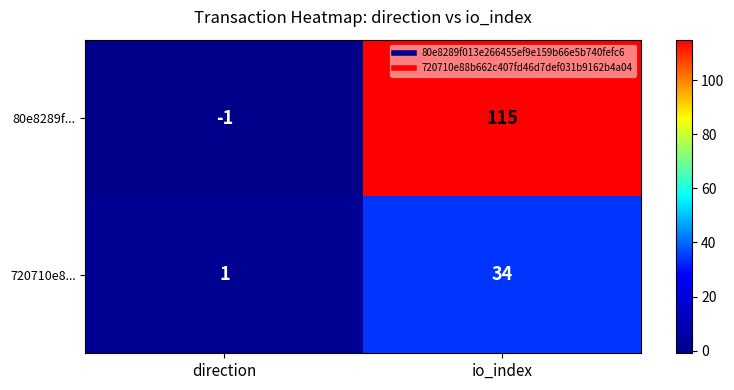

Is it true that 80e8289f... equals 154 at io_index?

False